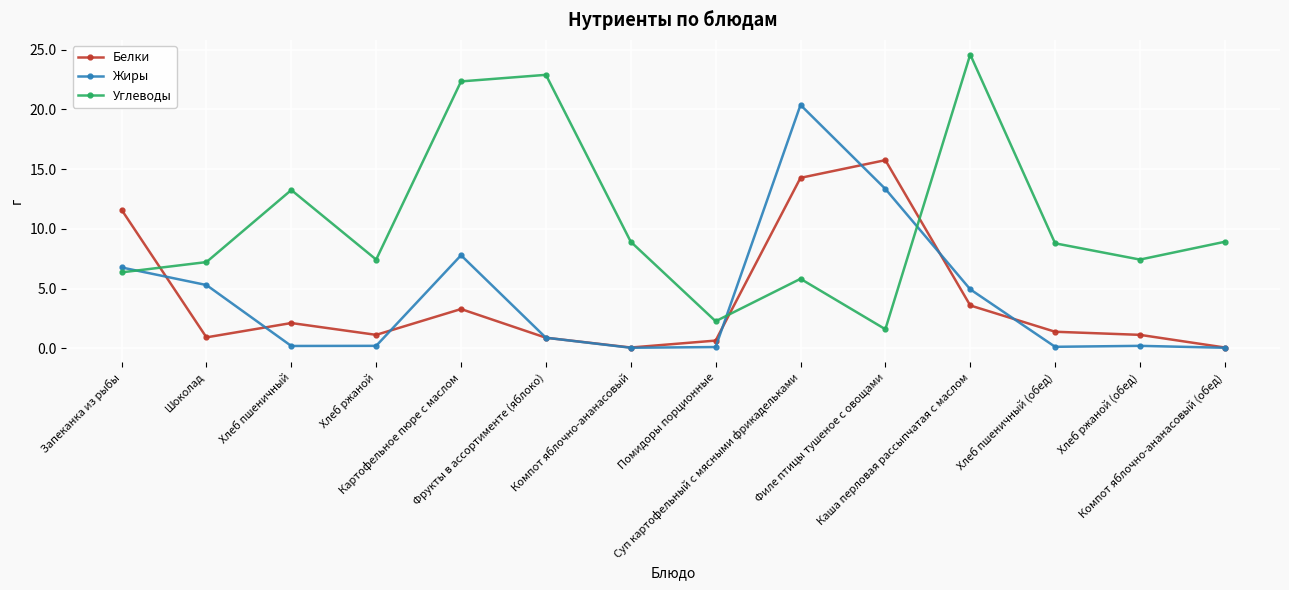

What is the difference between the second highest and minimum values in the Белки series?

14.2